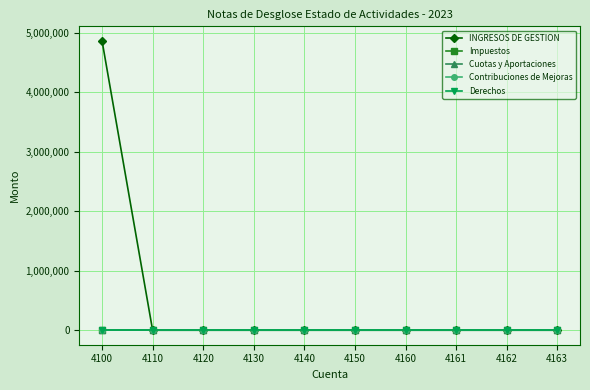

At which category is the sum across all series the highest?

4100